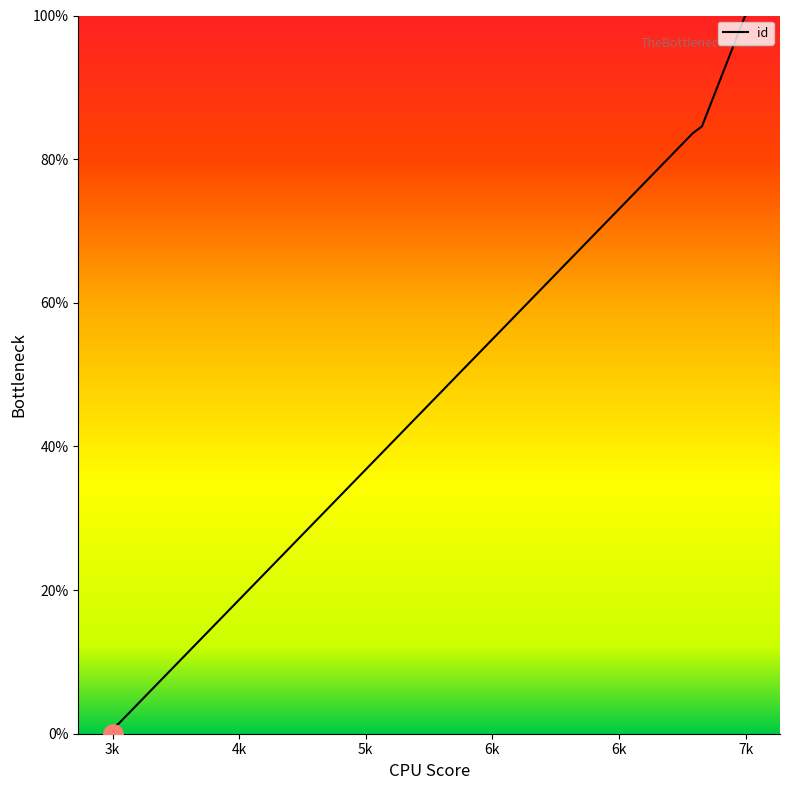

Does the chart have visible grid lines?

No